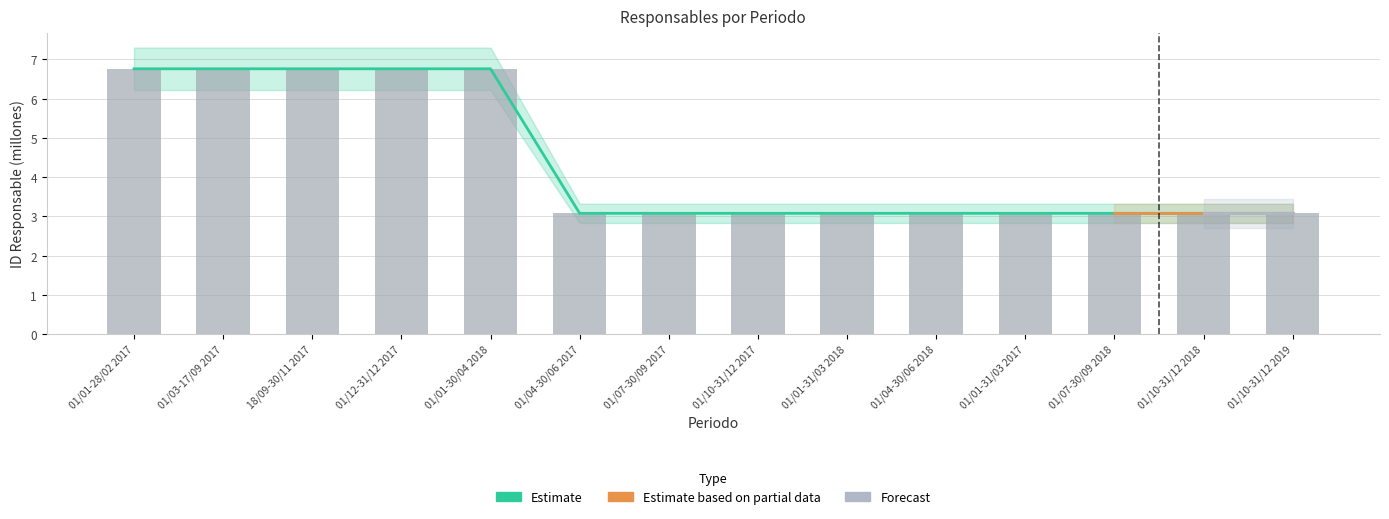

At how many categories does at least one series exceed 5?

5